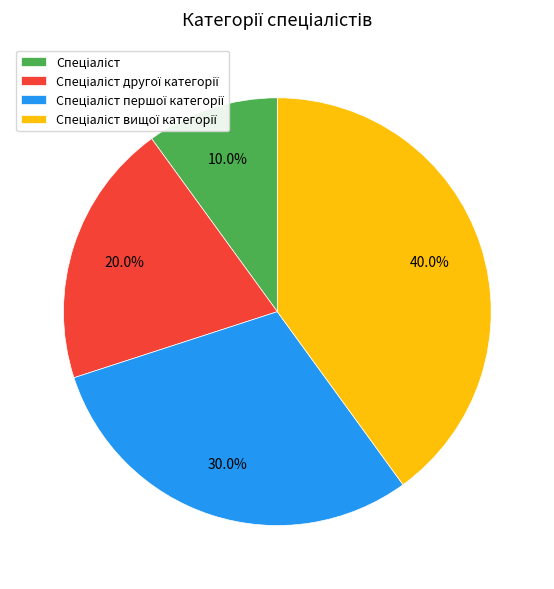

Does any single category account for the majority?

No